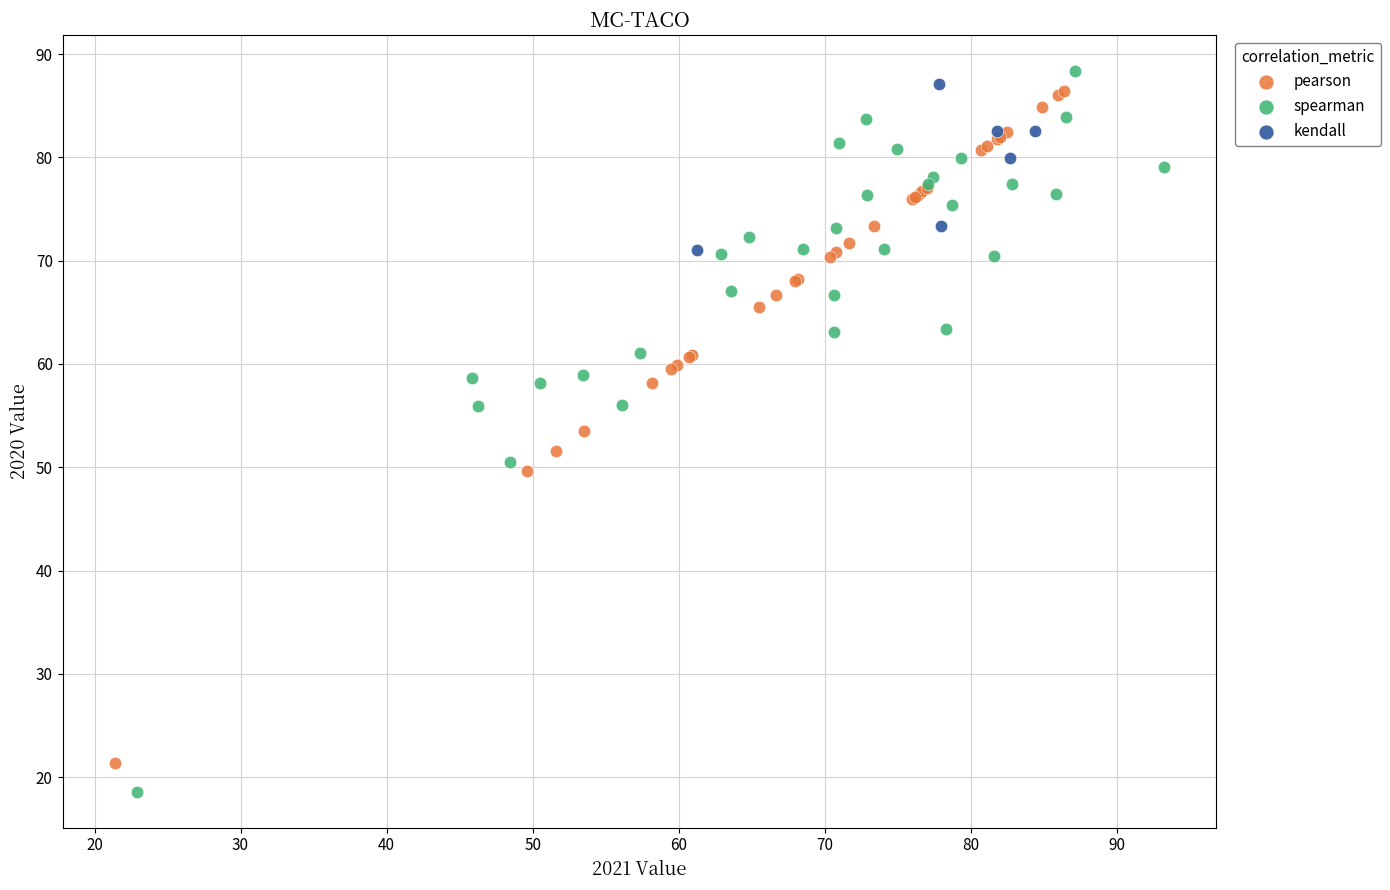

Which series has the largest Y range (max minus min)?

spearman